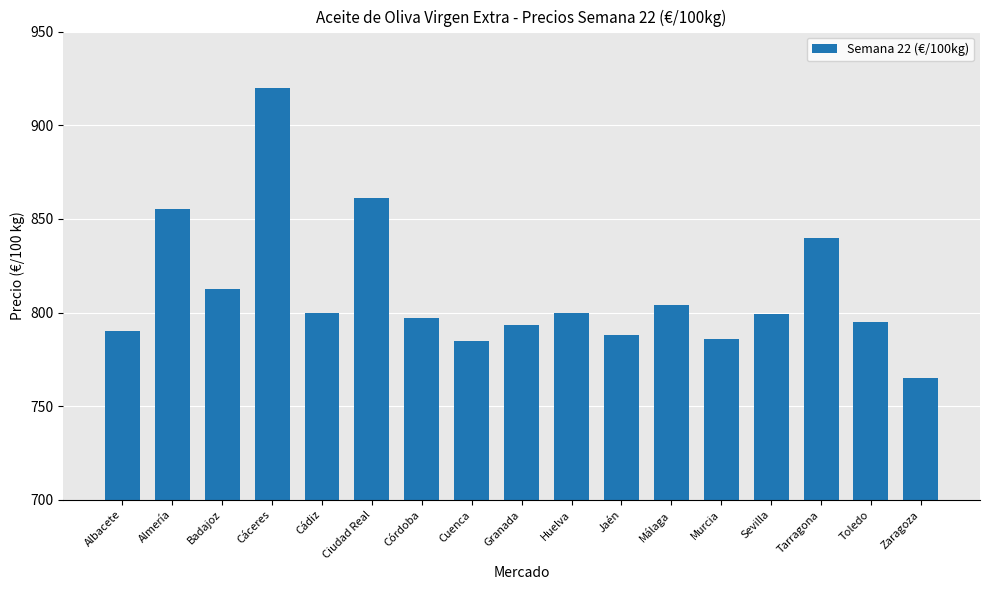

What is the sum of the values at Badajoz and Toledo?

1607.5